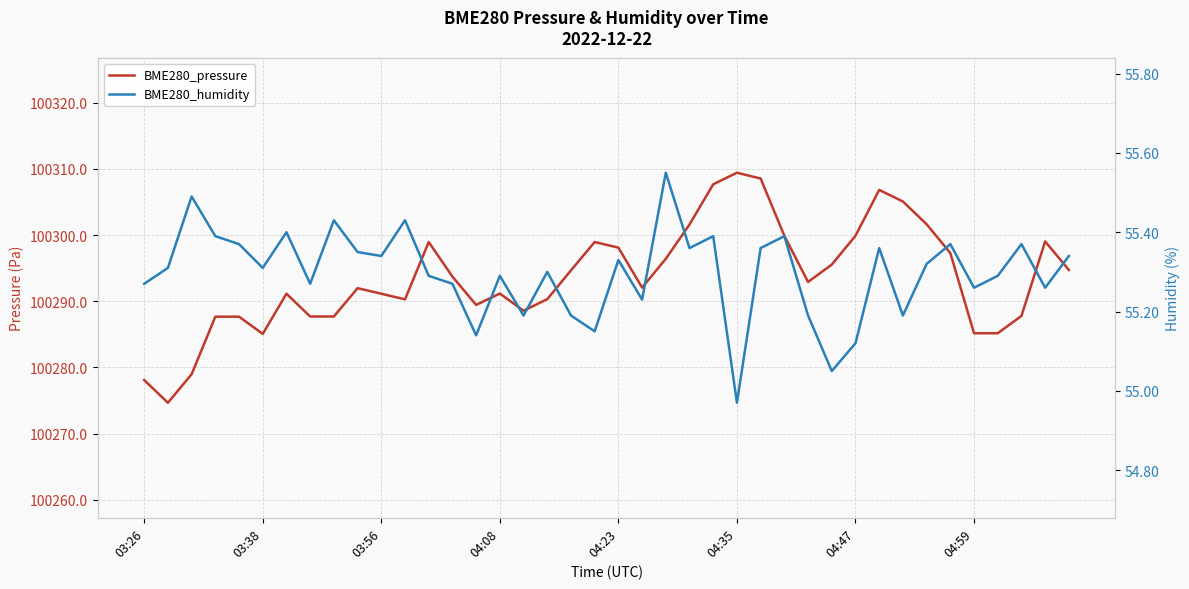

How many lines are shown in the chart?

2